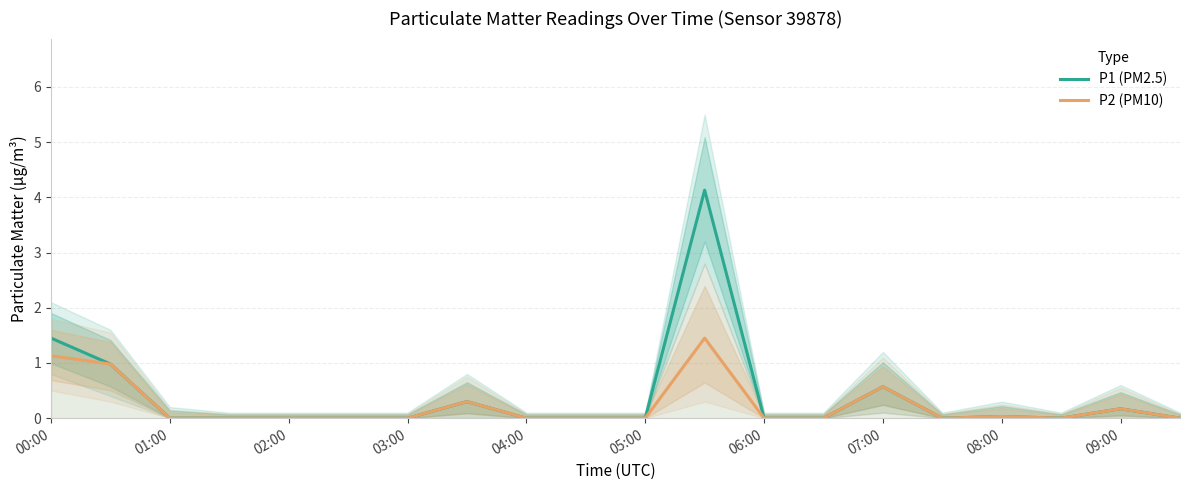

What is the difference between the P1 (PM2.5) values at 07:00 and 02:00?

0.6